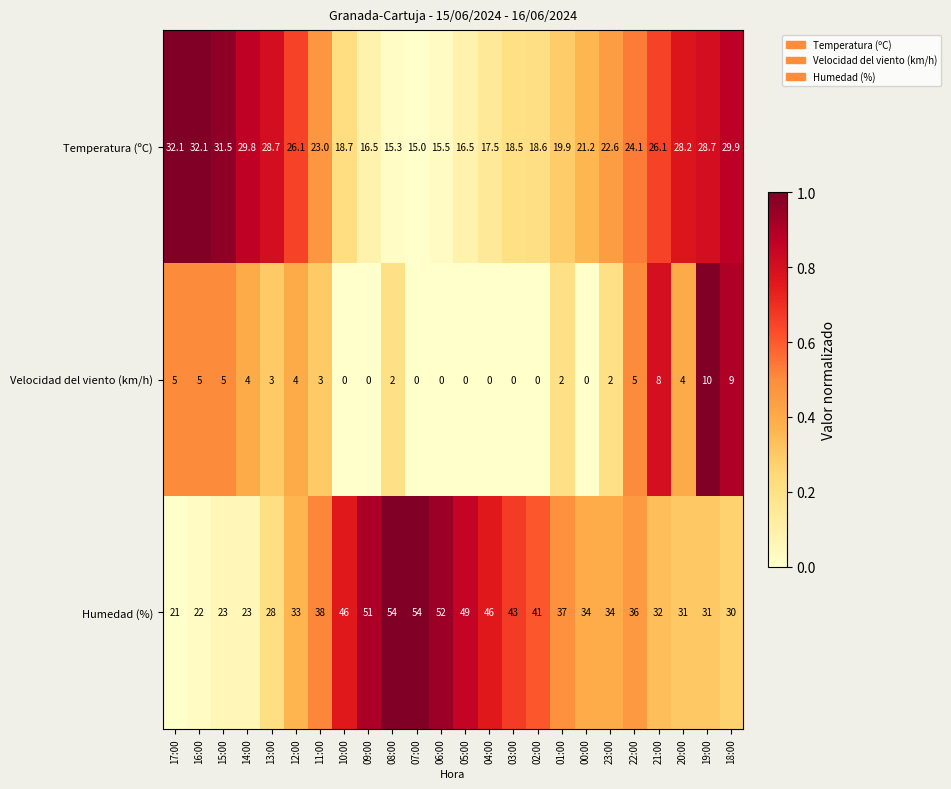

At which label does Velocidad del viento (km/h) reach its peak?

19:00